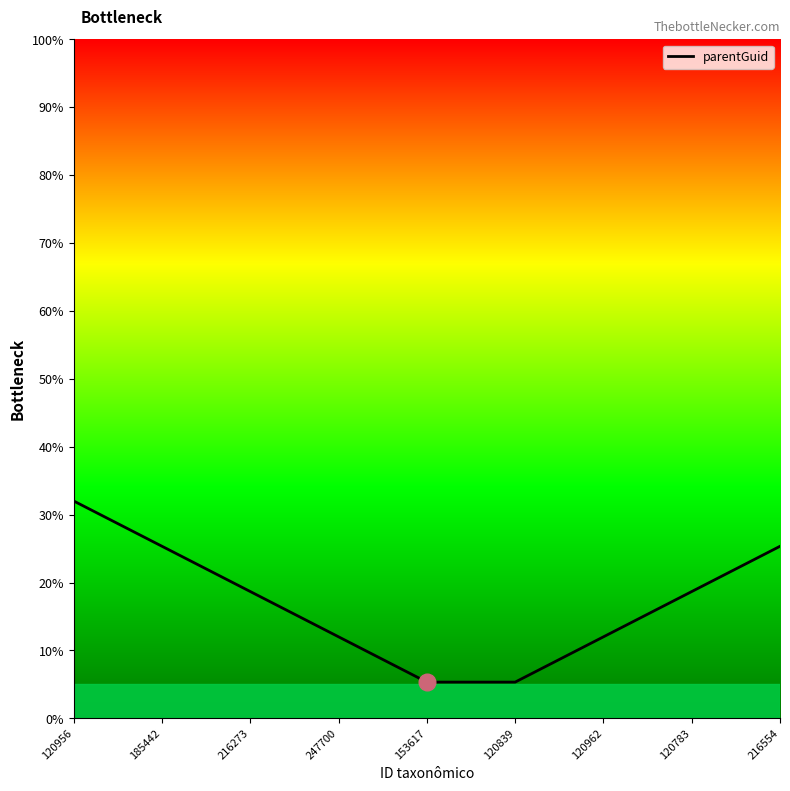

True or false: the data shows 12.0 at 120962.

True